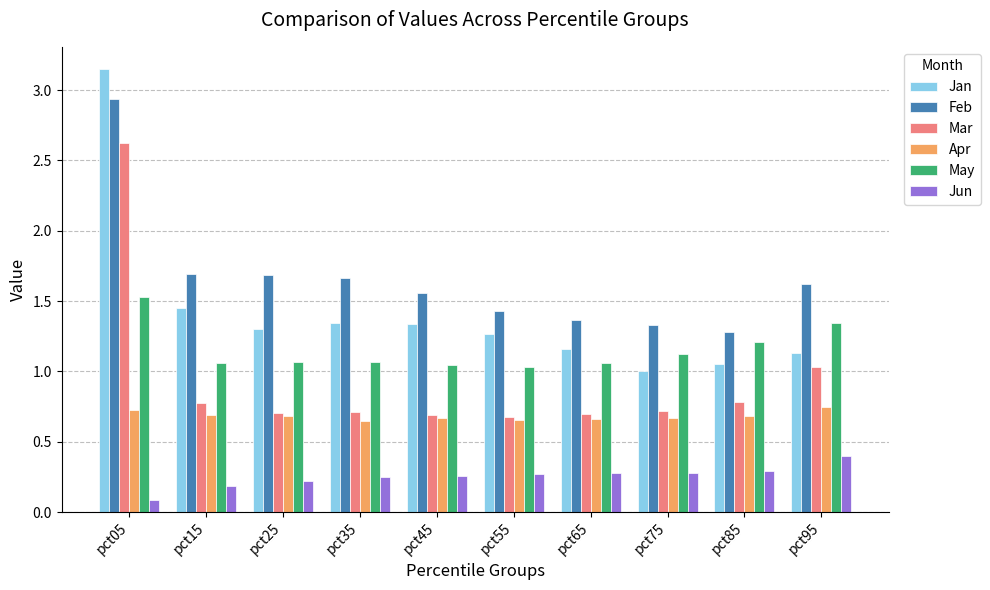

Count the Apr values in the range 0 to 1.

10